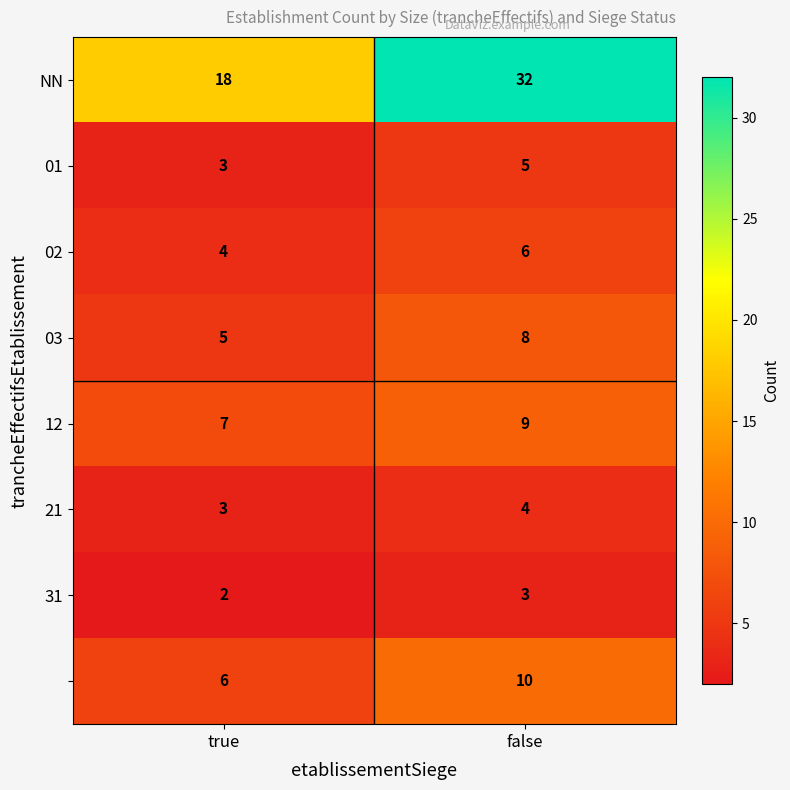

What is the total value across all series at false?

77